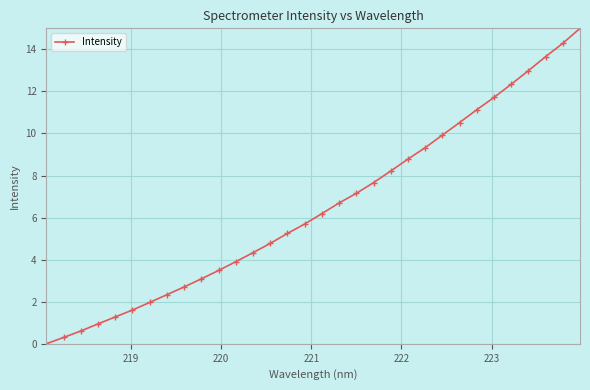

What is the difference between the maximum and second lowest values?

14.7